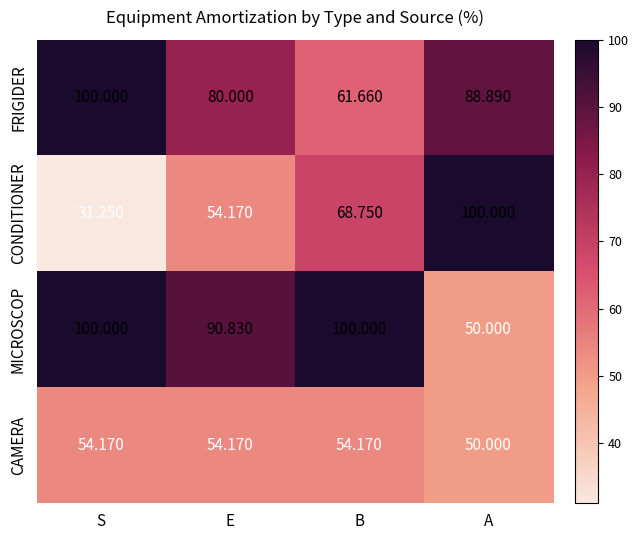

Which category has the lowest value across all series?

S